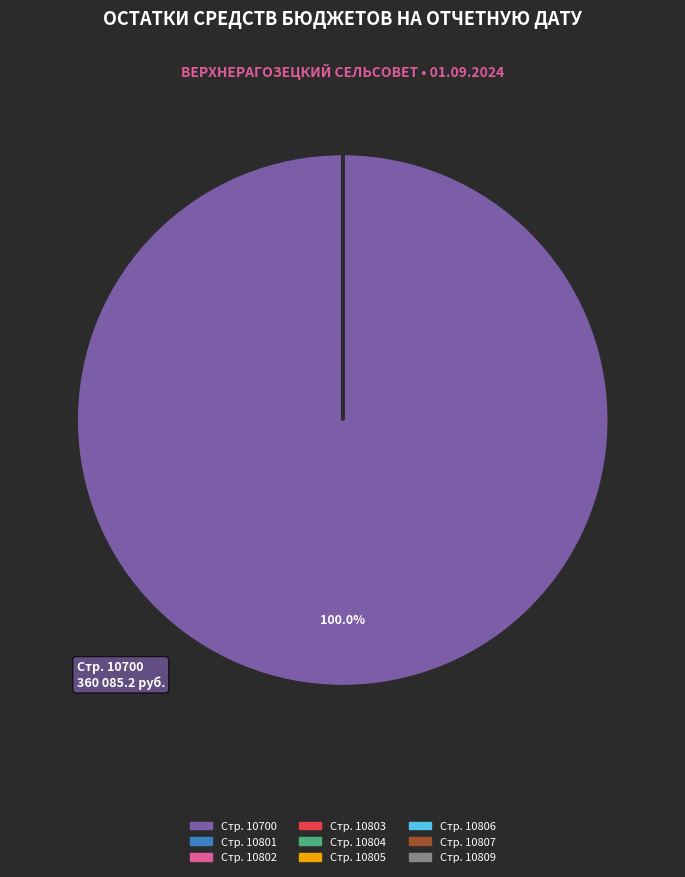

Is there a majority slice in this chart?

Yes